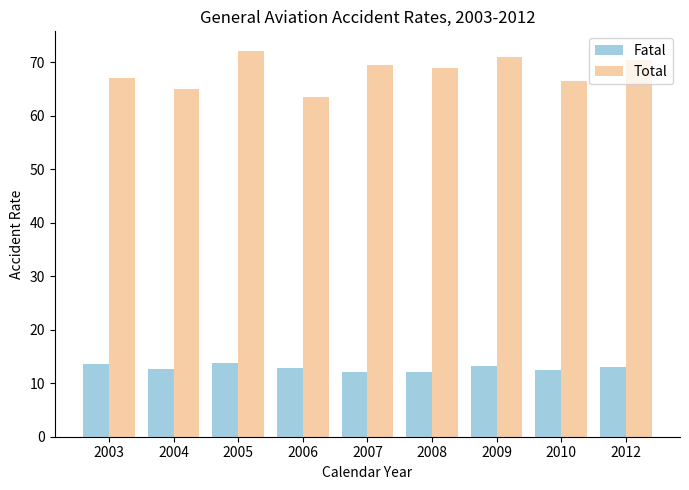

What is the spread (max minus min) of values at 2006?

50.7